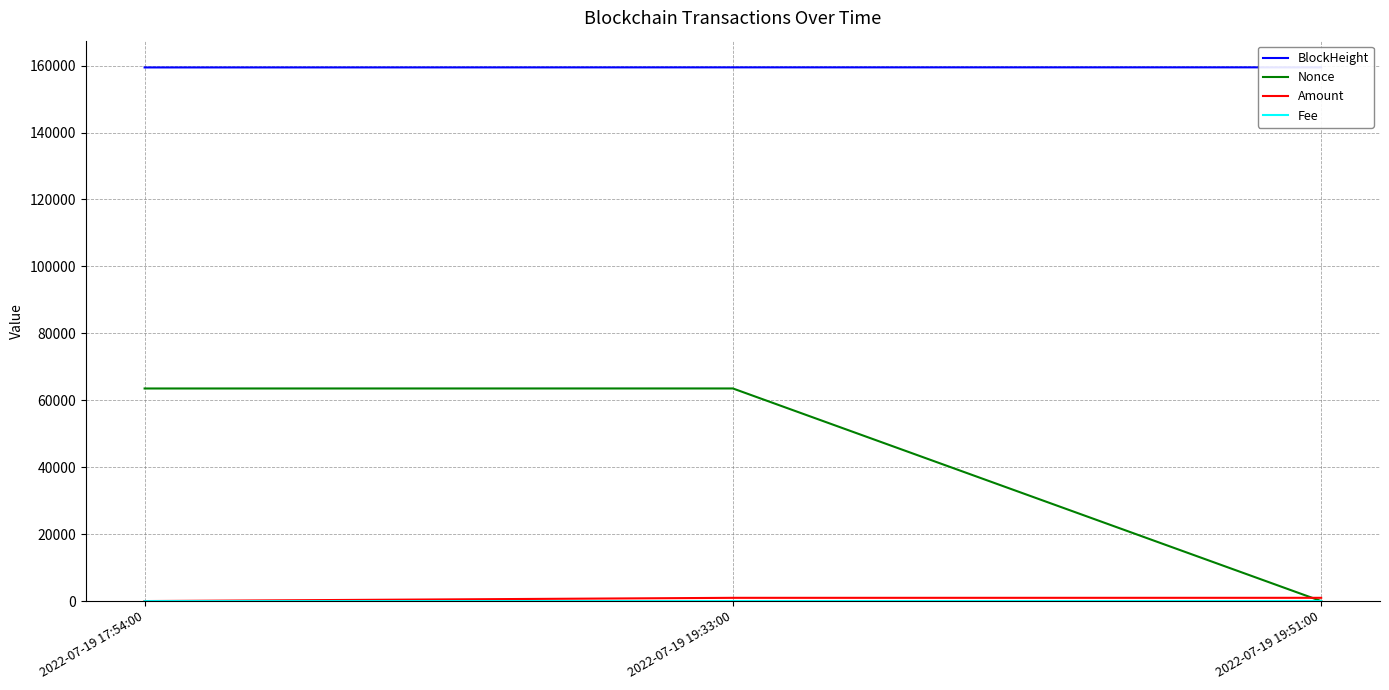

At which label does BlockHeight first exceed 159476?

2022-07-19 19:51:00